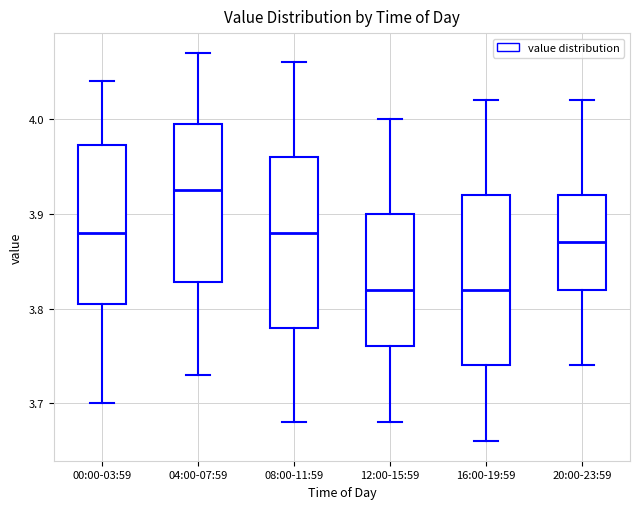

Where is the upper edge of the box for 12:00-15:59 on the y-axis? The values are not printed on the chart, so give them approximately, as read against the axis.

3.90